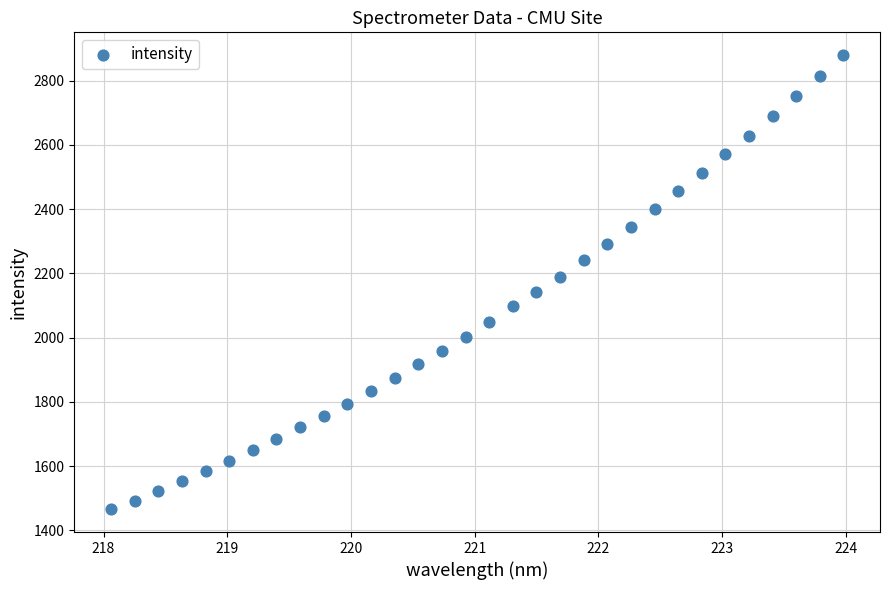

What is the range of Y values (max minus min)?

1414.3